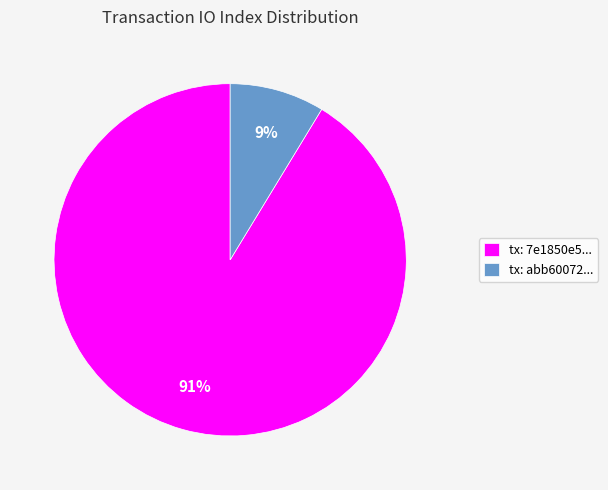

Rank the categories by value from lowest to highest.

tx: abb60072..., tx: 7e1850e5...